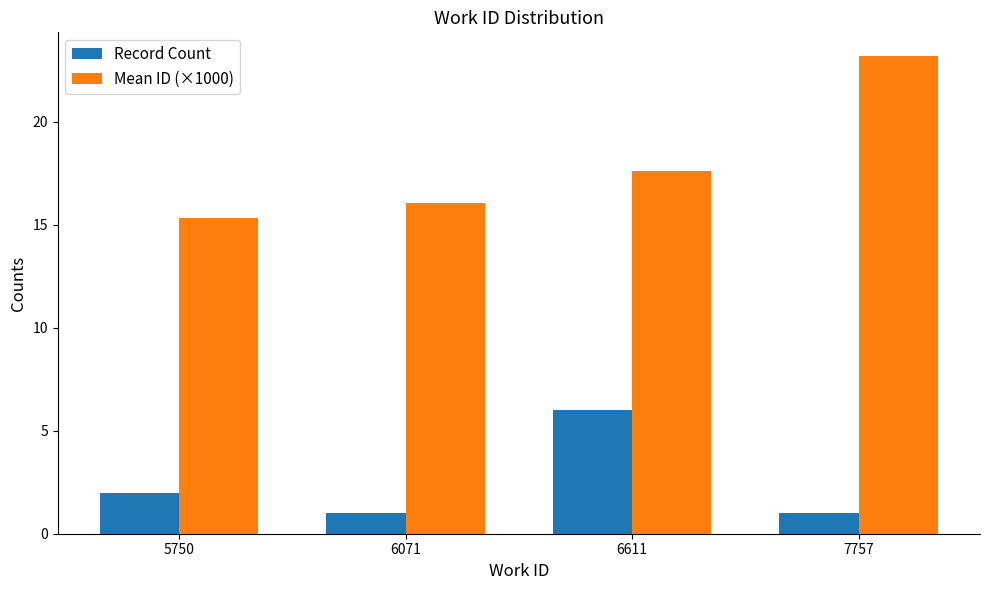

What is the sum of the Record Count values at 7757 and 5750?

3.0